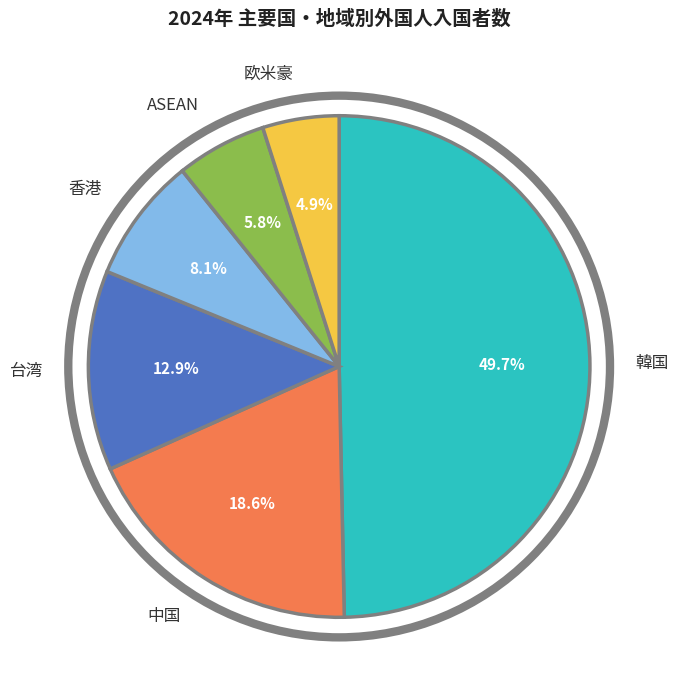

To the nearest percent, what percentage of the pie is 台湾?

13%